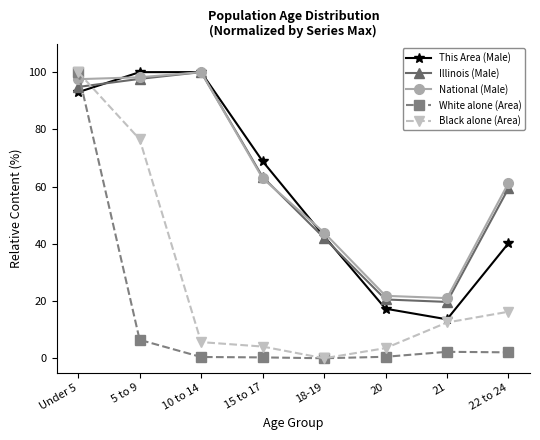

Which series has the largest total across all categories?

National (Male)